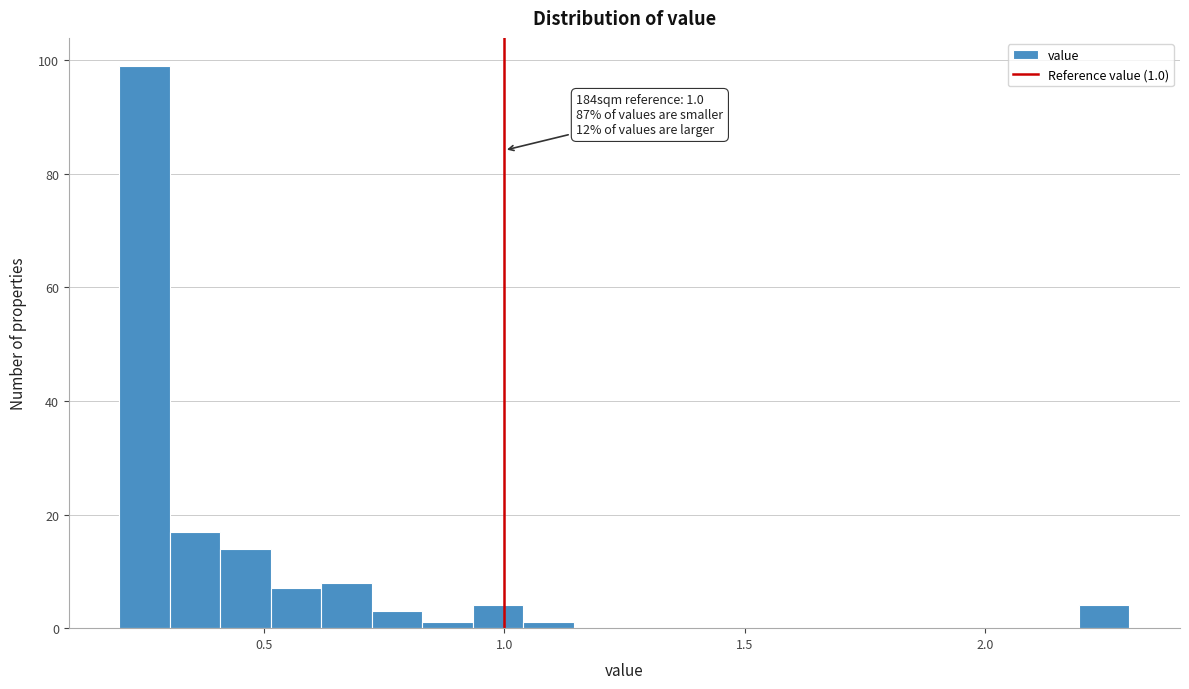

Around what value on the x-axis is the tallest bar? Give the approximate position of its centre, as read against the axis.

0.25